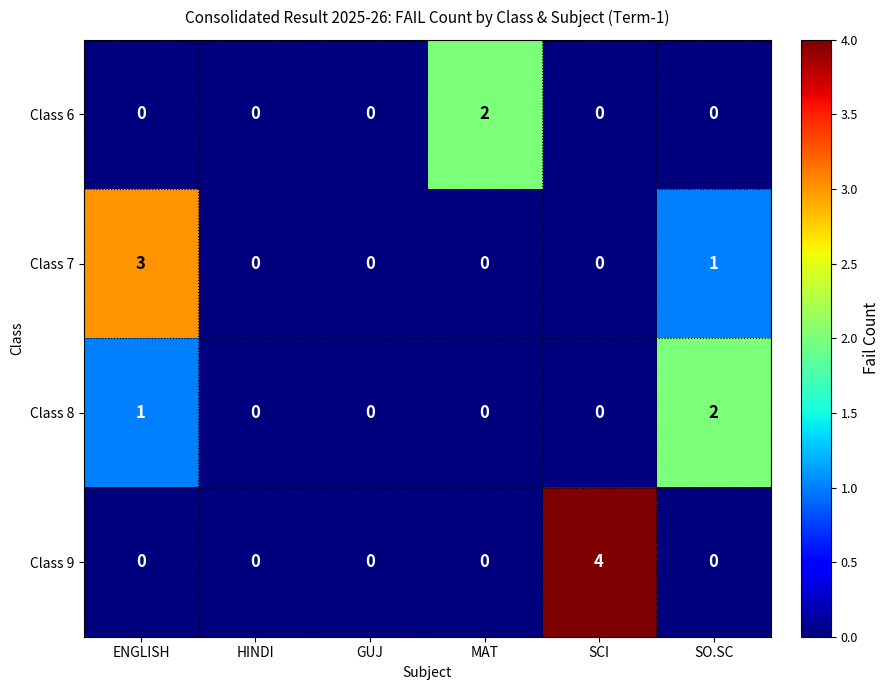

Reading left to right, list all the values displayed in this chart.

Class 6: ENGLISH=0	HINDI=0	GUJ=0	MAT=2	SCI=0	SO.SC=0
Class 7: ENGLISH=3	HINDI=0	GUJ=0	MAT=0	SCI=0	SO.SC=1
Class 8: ENGLISH=1	HINDI=0	GUJ=0	MAT=0	SCI=0	SO.SC=2
Class 9: ENGLISH=0	HINDI=0	GUJ=0	MAT=0	SCI=4	SO.SC=0